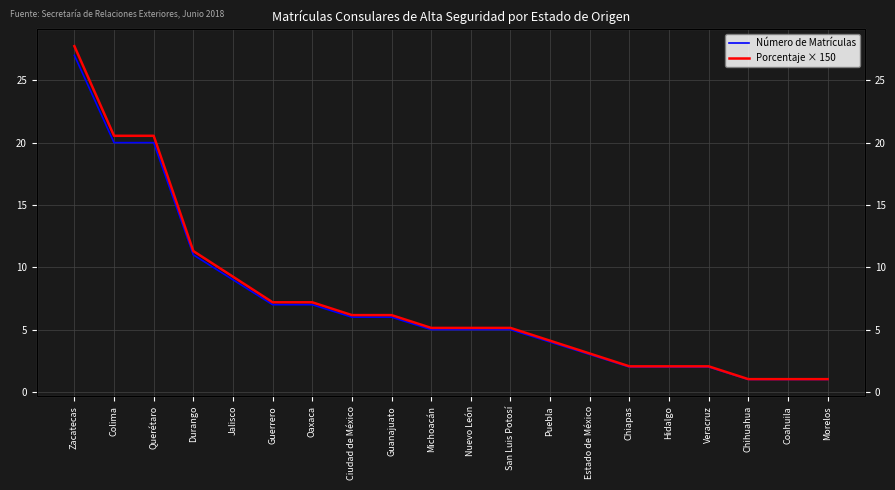

True or false: Porcentaje × 150 and Número de Matrículas intersect in this chart.

False